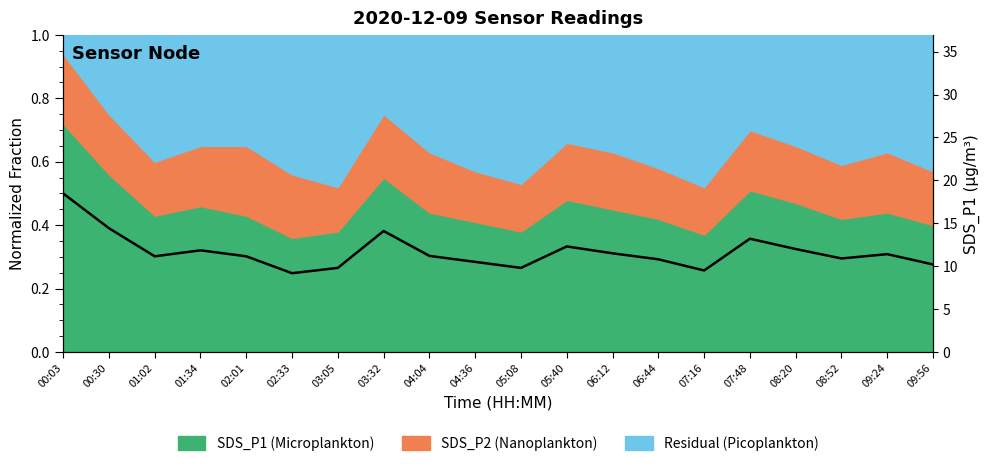

At which category does the data reach its first local valley?

01:02